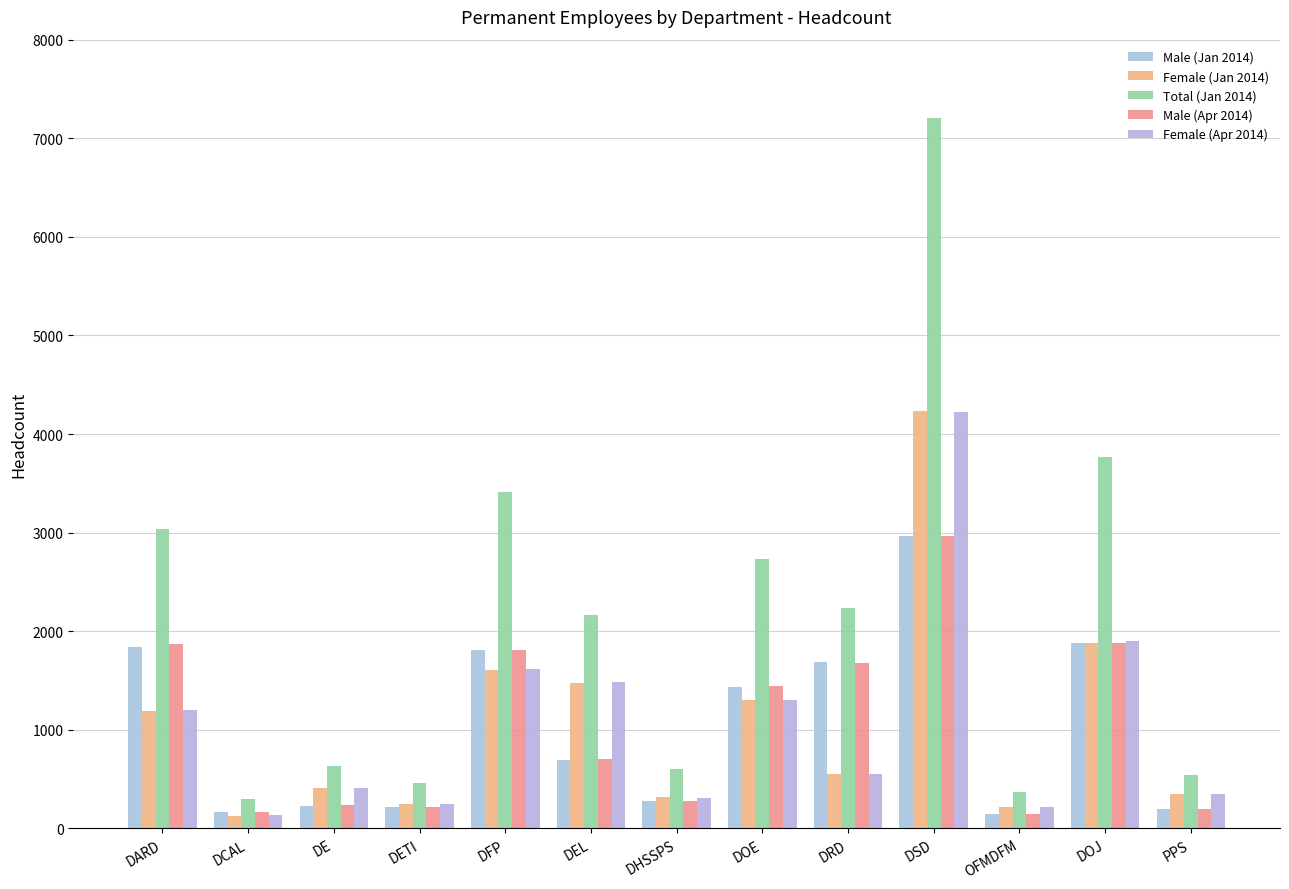

Reading left to right, transcribe all the data shown in this chart.

Male (Jan 2014): 1842	164	232	214	1809	697	278	1430	1683	2965	151	1880	195
Female (Jan 2014): 1195	130	406	247	1602	1472	321	1302	548	4237	215	1885	348
Total (Jan 2014): 3037	294	638	461	3411	2169	599	2732	2231	7202	366	3765	543
Male (Apr 2014): 1868	166	235	213	1813	708	273	1443	1675	2968	146	1884	195
Female (Apr 2014): 1205	133	412	252	1621	1490	312	1300	553	4226	219	1902	349